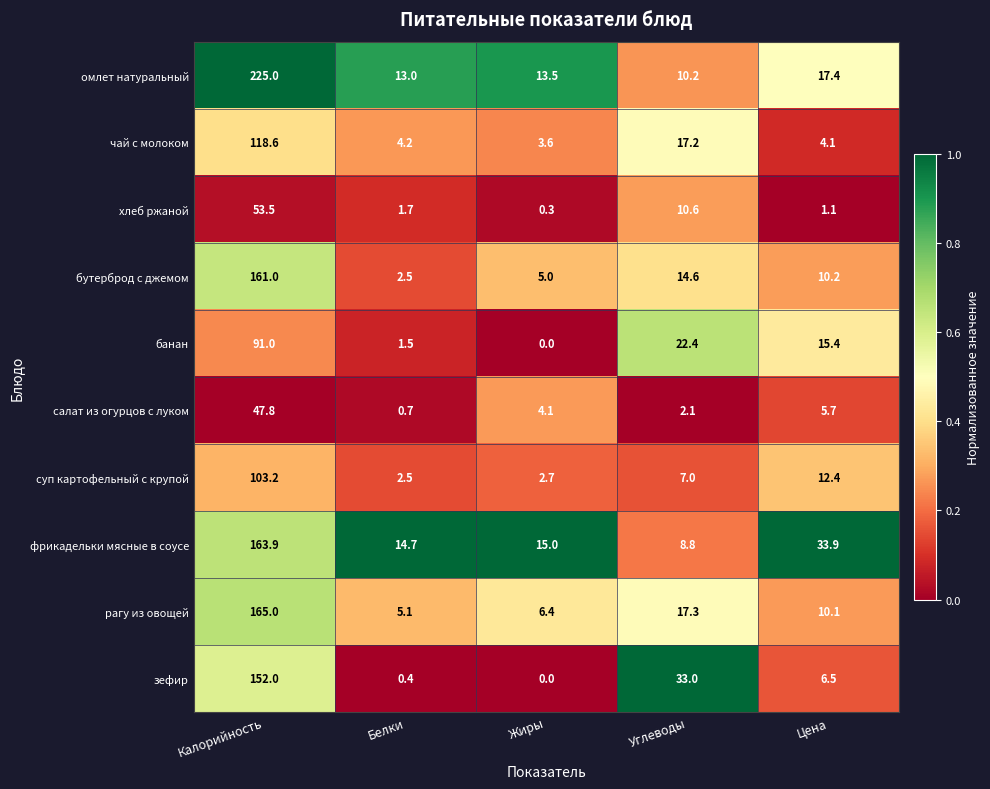

Is it true that салат из огурцов с луком equals 0.8 at Углеводы?

False